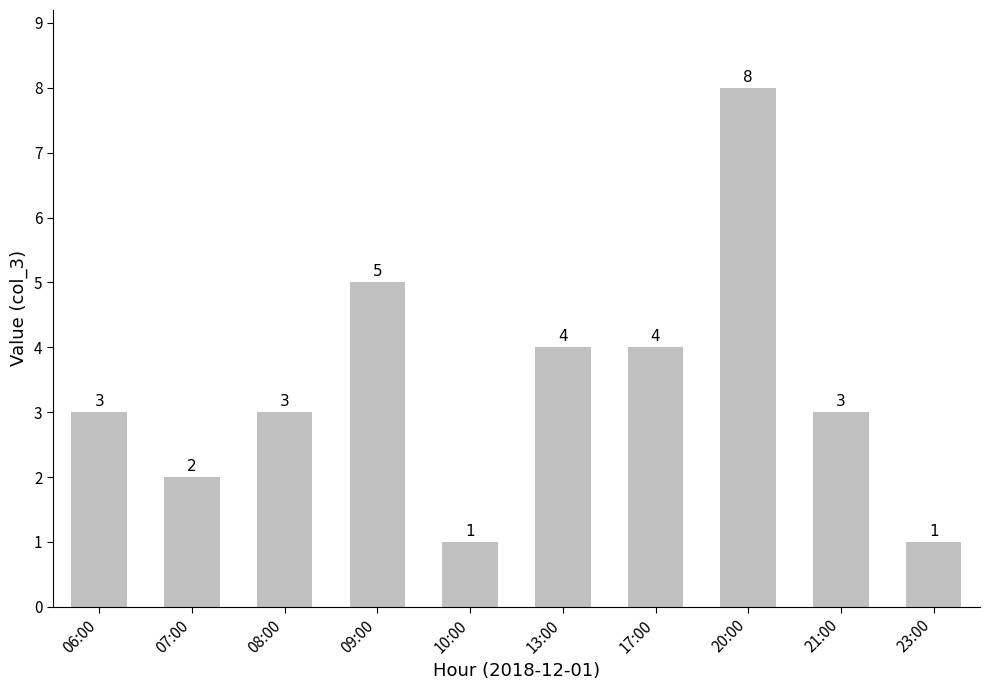

Count the number of categories in the chart.

10